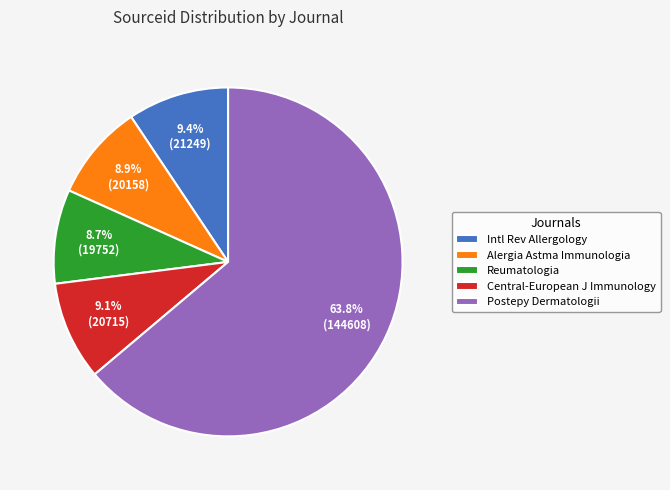

What is the ratio of the value at Reumatologia to the value at Alergia Astma Immunologia?

1.0